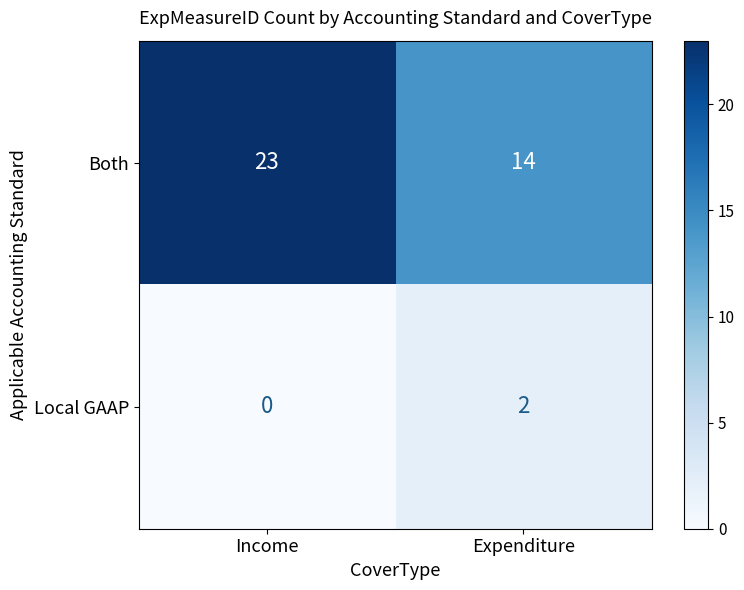

What is the sum of all Both values?

37